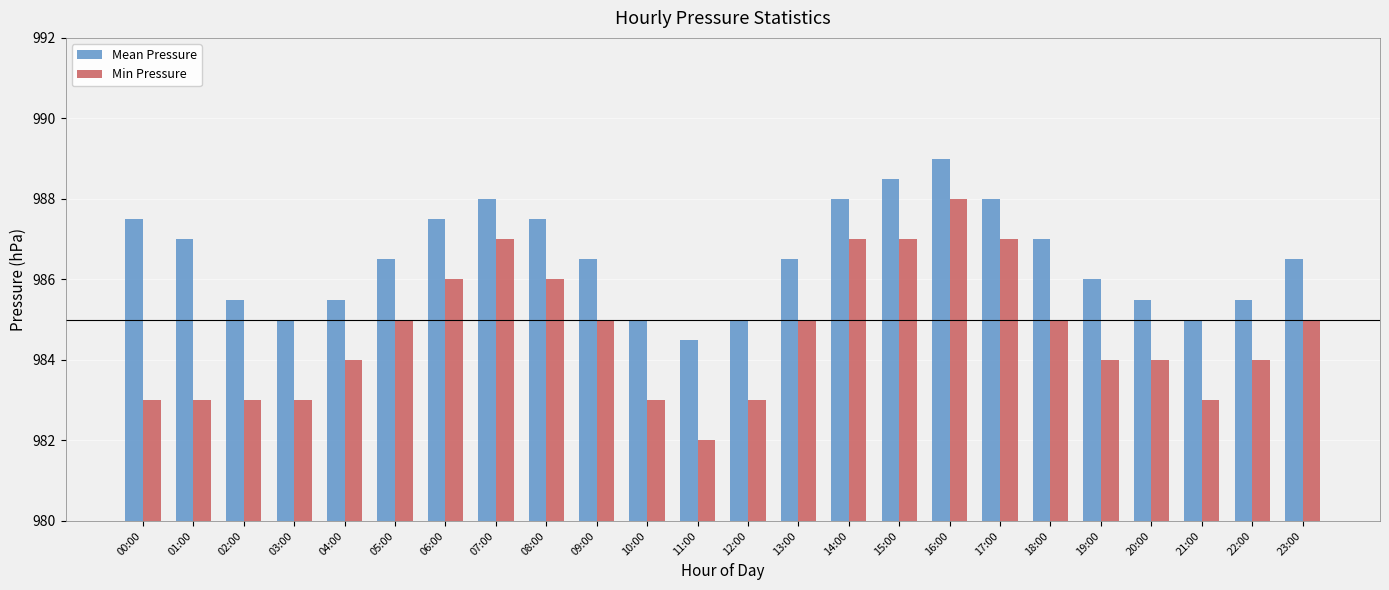

The Mean Pressure series shows 985.5 at 04:00. True or false?

True